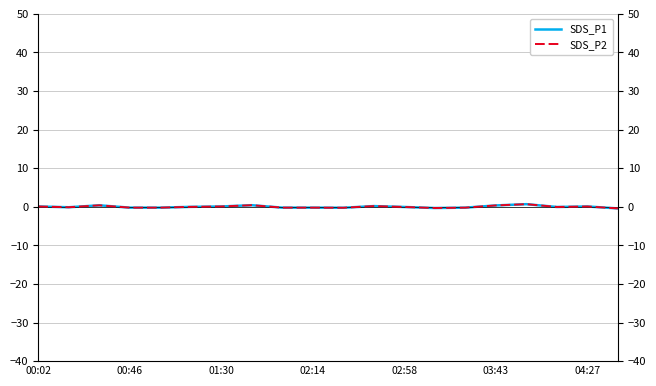

How many distinct data groups are displayed?

2